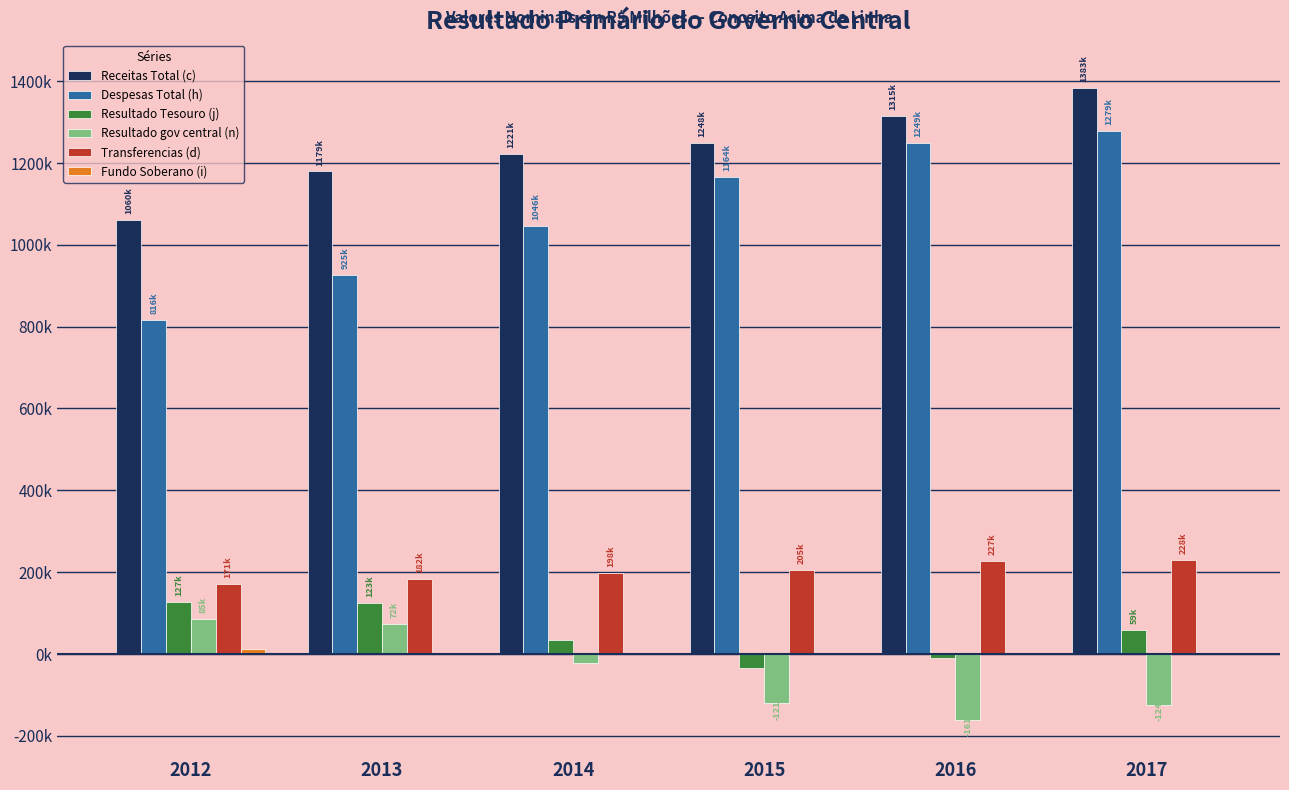

Reading left to right, transcribe all the data shown in this chart.

Receitas Total (c): 2012=1059889.4	2013=1178983.2	2014=1221474.1	2015=1247789.3	2016=1314952.9	2017=1383081.6
Despesas Total (h): 2012=815907.0	2013=924929.1	2014=1046495.0	2015=1164462.3	2016=1249393.2	2017=1279007.8
Resultado Tesouro (j): 2012=126565.2	2013=123333.4	2014=33330.6	2015=-33985.0	2016=-10569.7	2017=58949.7
Resultado gov central (n): 2012=84988.0	2013=72159.1	2014=-23482.4	2015=-120502.2	2016=-161275.6	2017=-124261.5
Transferencias (d): 2012=171394.4	2013=181895.0	2014=198461.5	2015=204684.3	2016=226835.3	2017=228335.3
Fundo Soberano (i): 2012=12400.0	2013=0.0	2014=0.0	2015=855.0	2016=0.0	2017=0.0